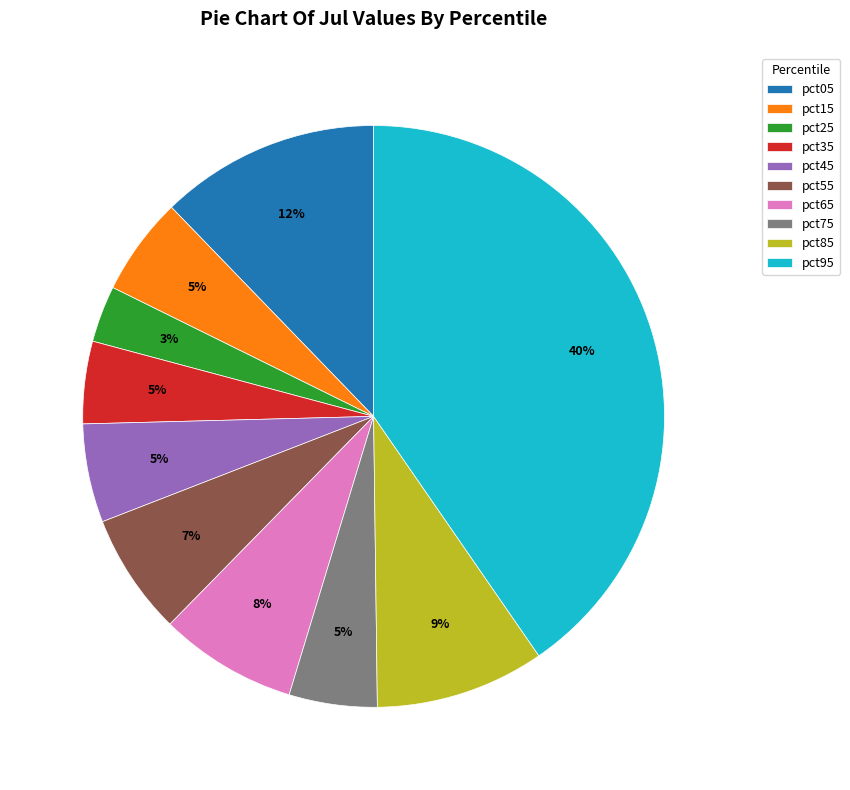

To the nearest percent, what percentage of the pie is pct15?

5%